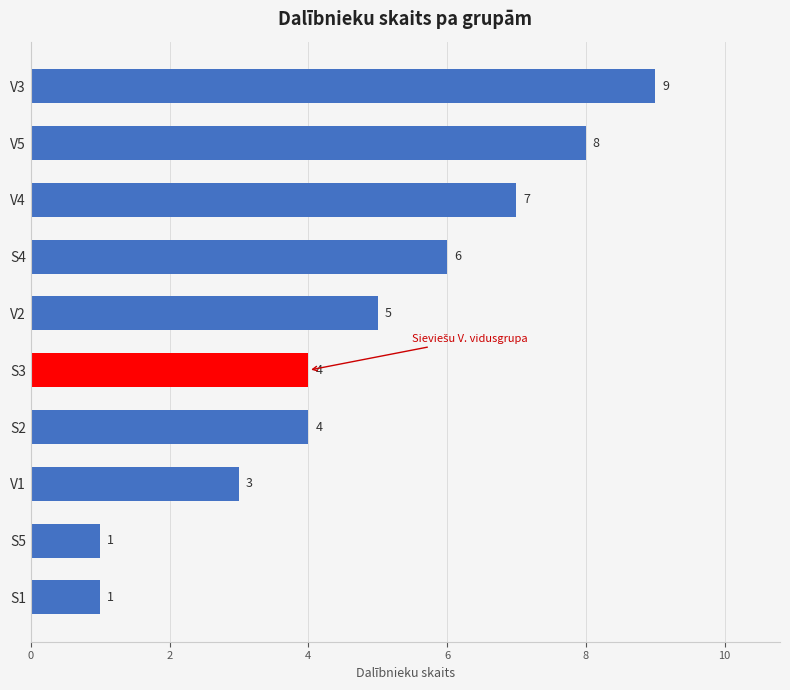

What is the minimum value shown in the chart?

1